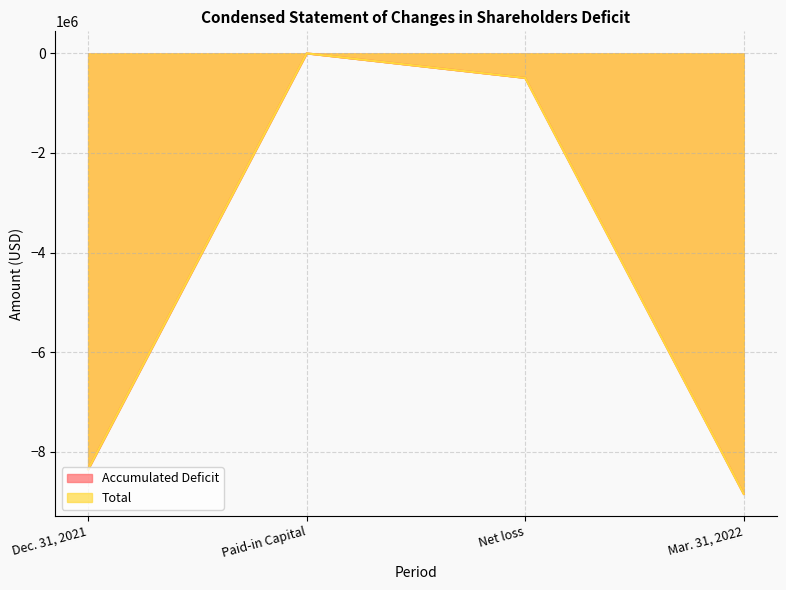

The value of Accumulated Deficit at Mar. 31, 2022 is -14386528. True or false?

False